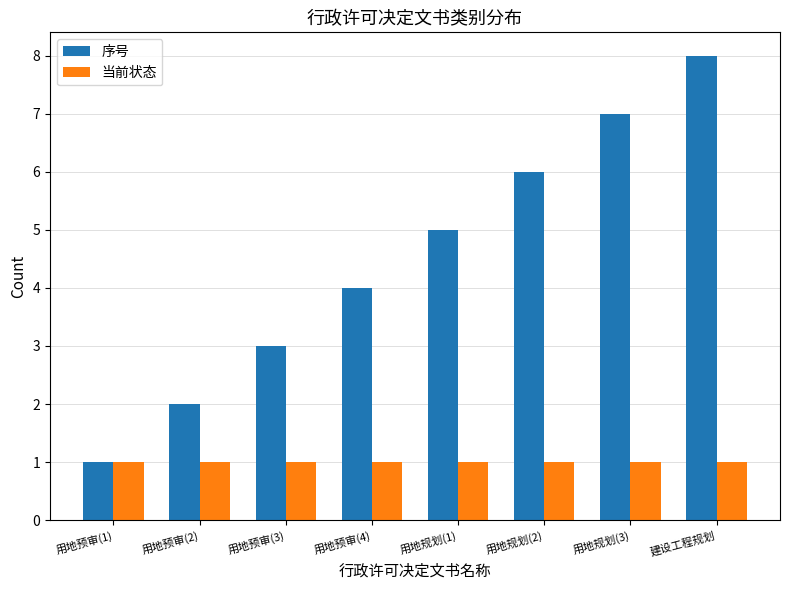

At which category is the sum across all series the highest?

建设工程规划